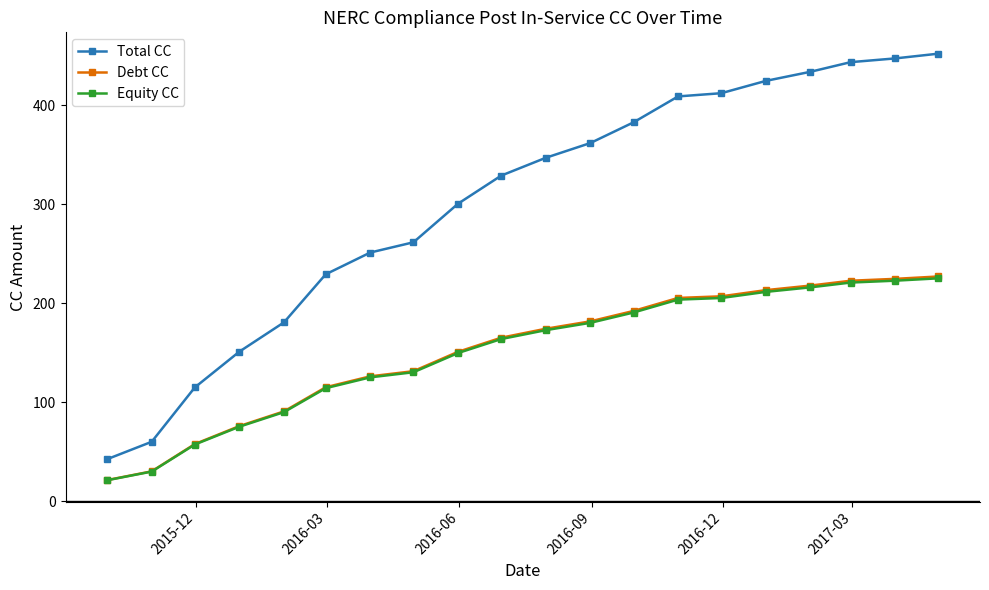

Which series has the largest range (max minus min)?

Total CC